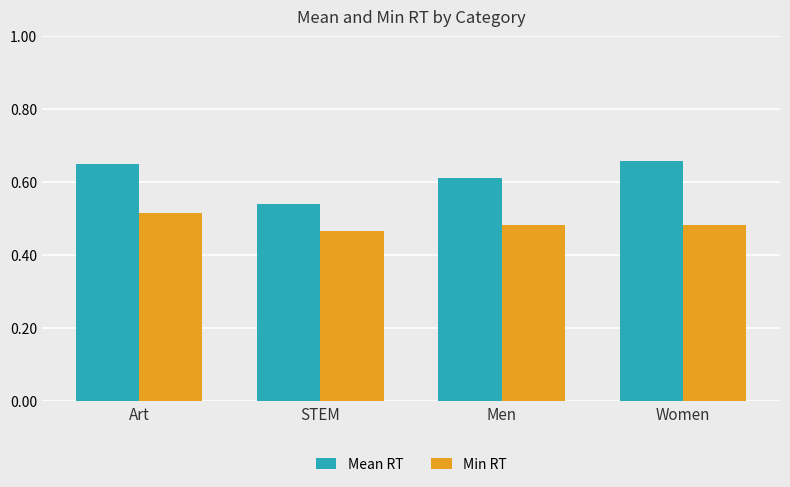

Rank the series by their average value, from lowest to highest.

Min RT, Mean RT